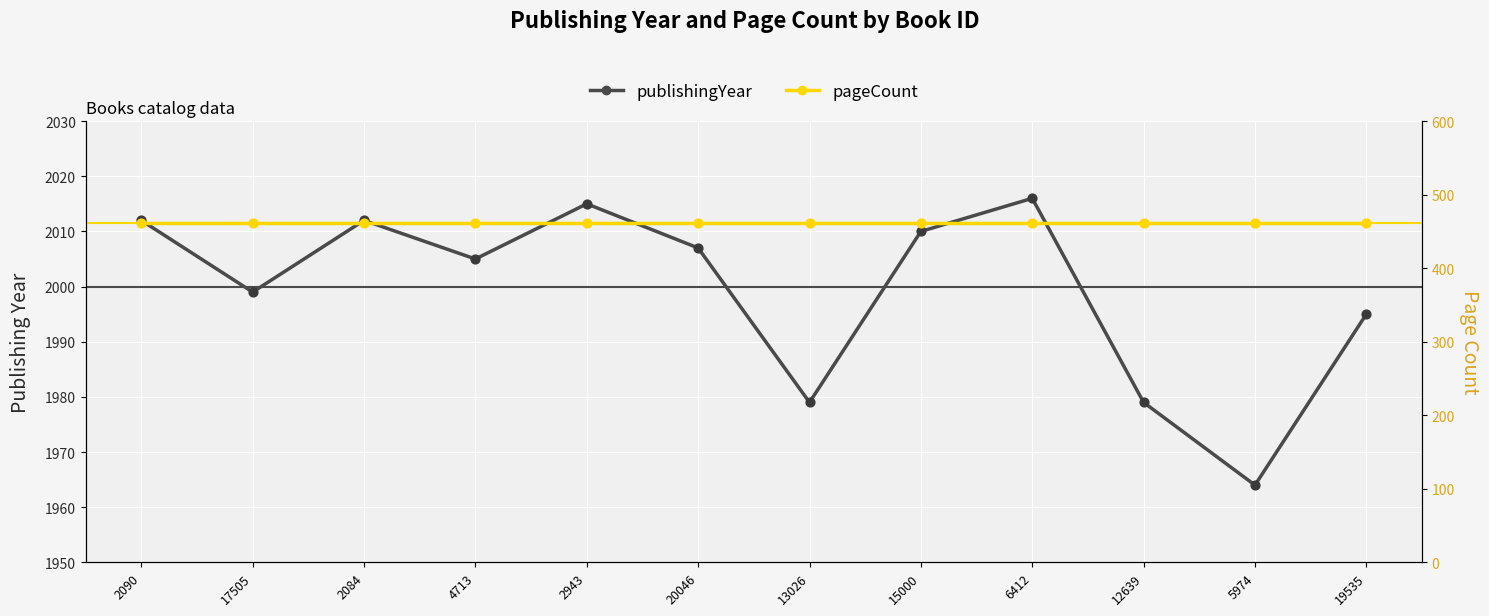

At how many categories does at least one series exceed 1356?

12